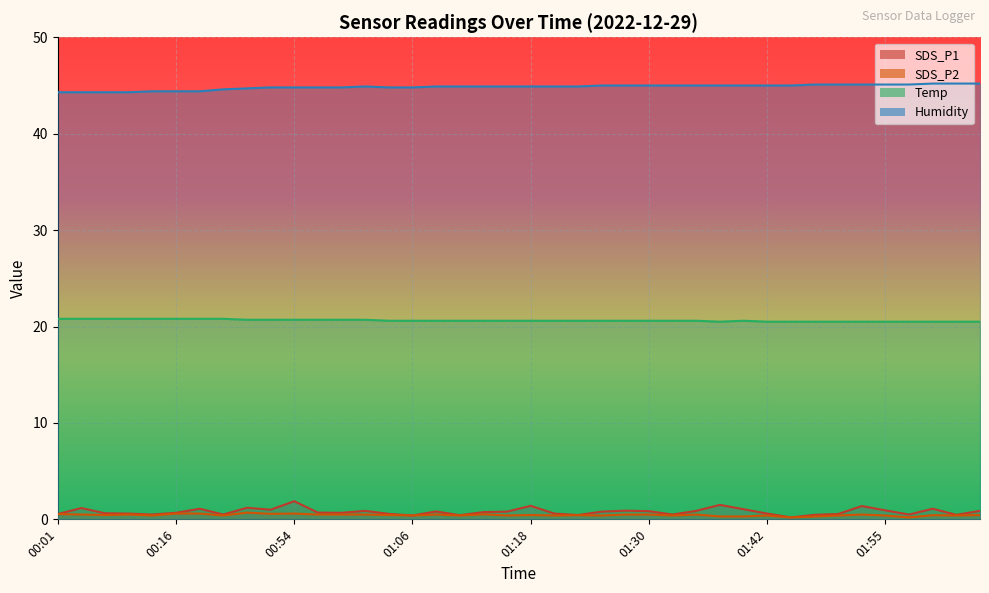

What is the average value of the SDS_P2 series?

0.4